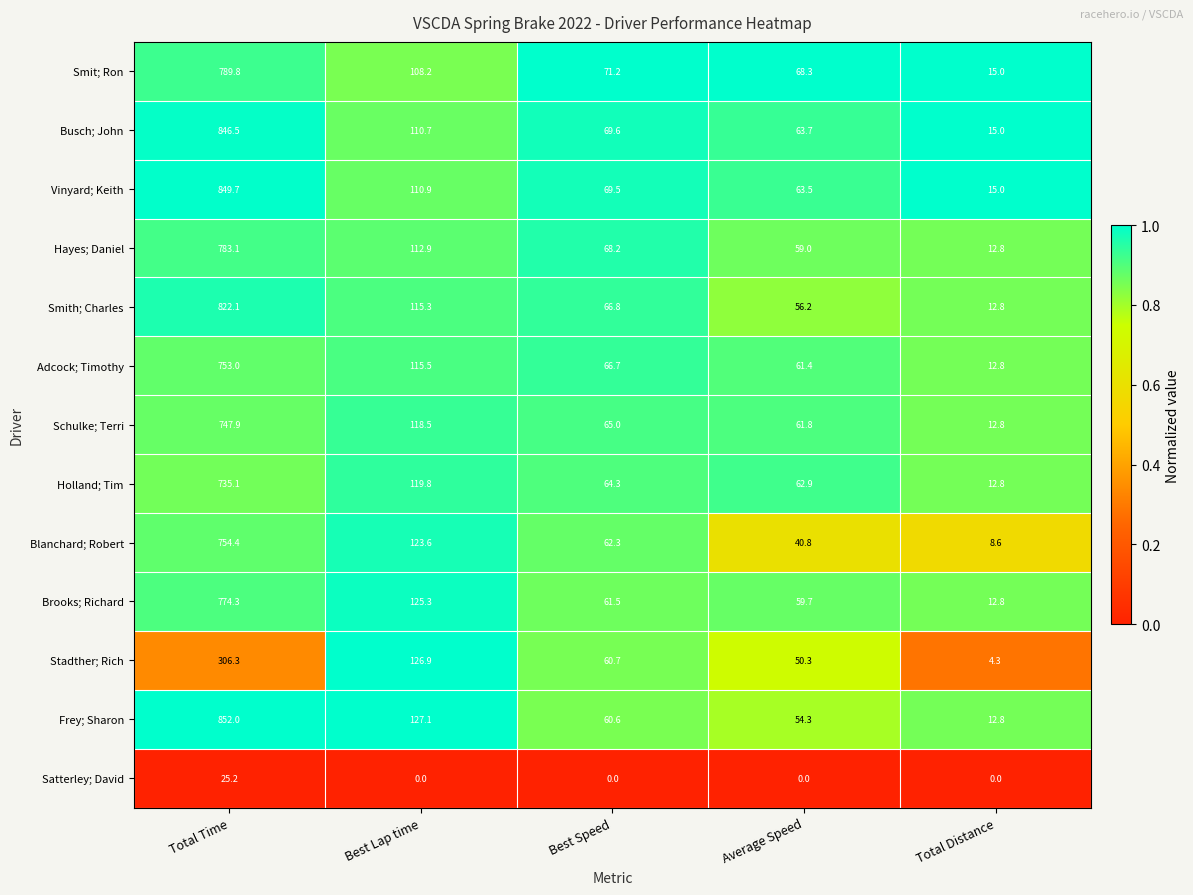

At Average Speed, list the series in order from largest to smallest.

Smit; Ron, Busch; John, Vinyard; Keith, Holland; Tim, Schulke; Terri, Adcock; Timothy, Brooks; Richard, Hayes; Daniel, Smith; Charles, Frey; Sharon, Stadther; Rich, Blanchard; Robert, Satterley; David